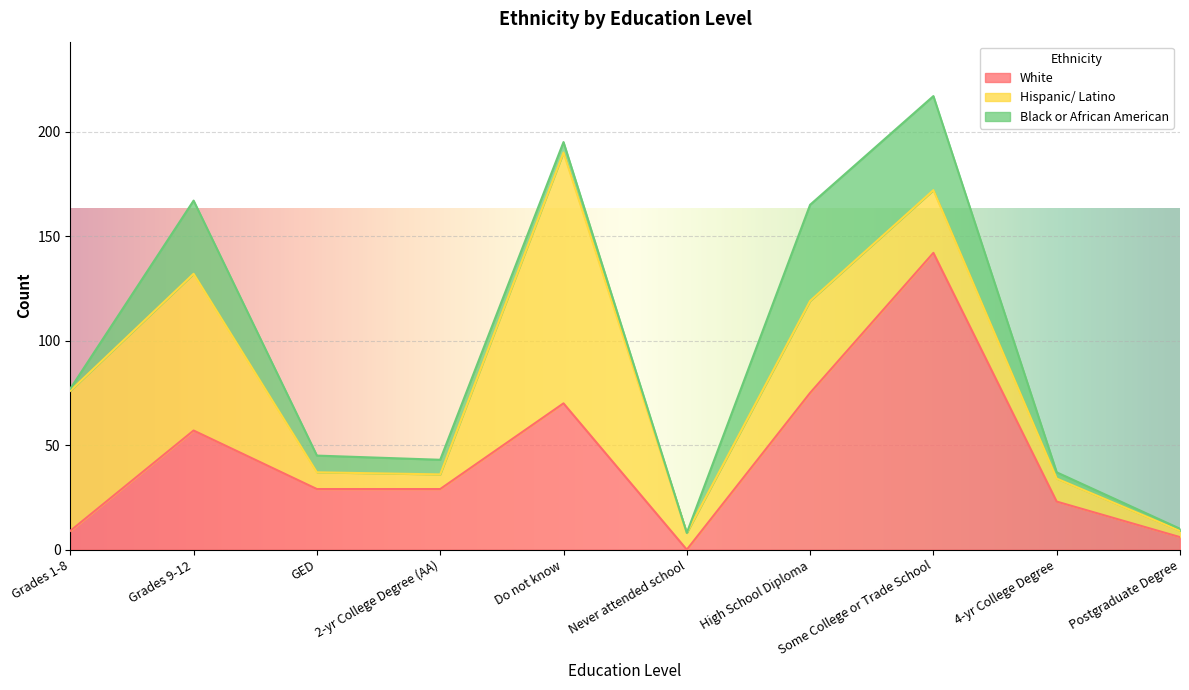

How many data points does each series have?

10